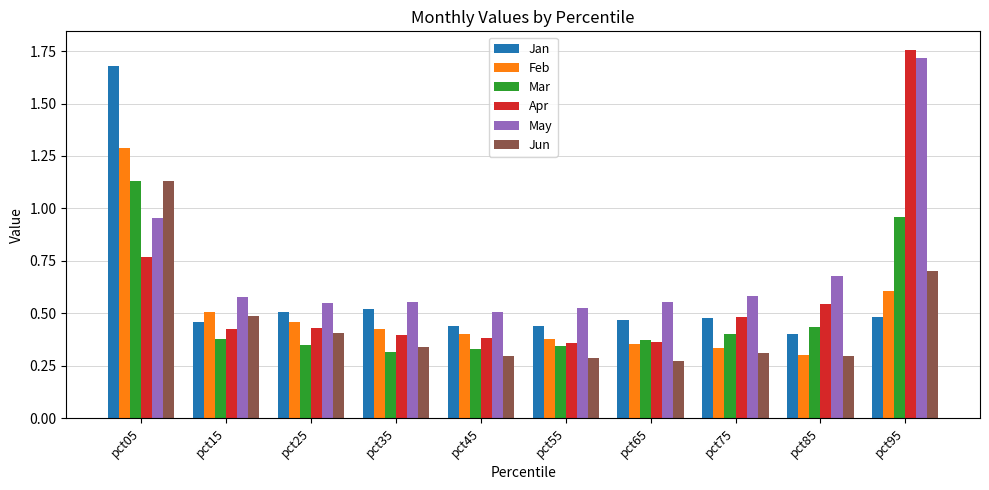

How many Jun values are between 0 and 1?

9